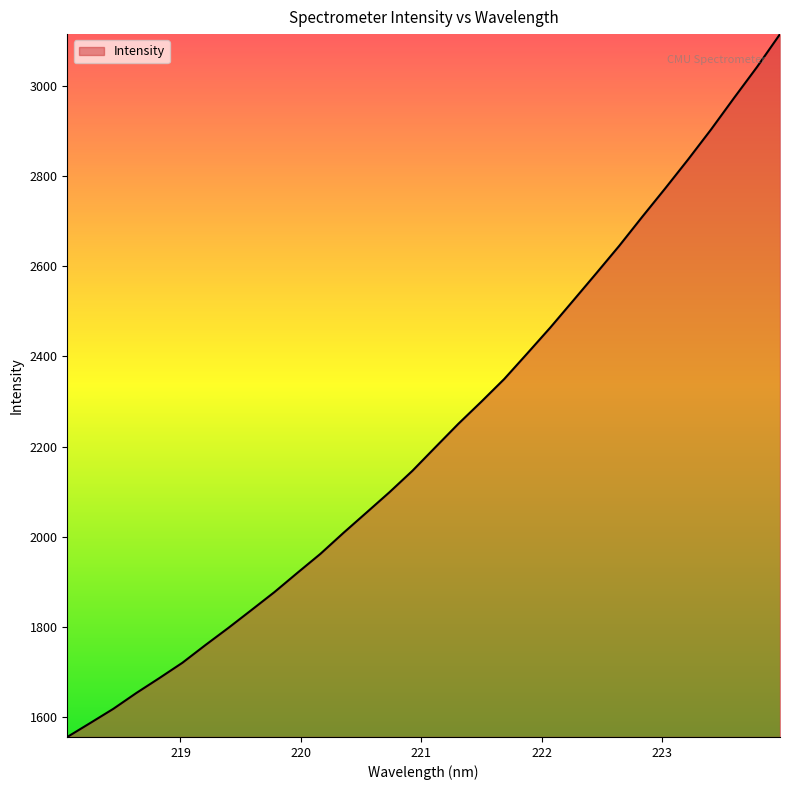

What is the difference between the maximum and minimum values?

1558.0